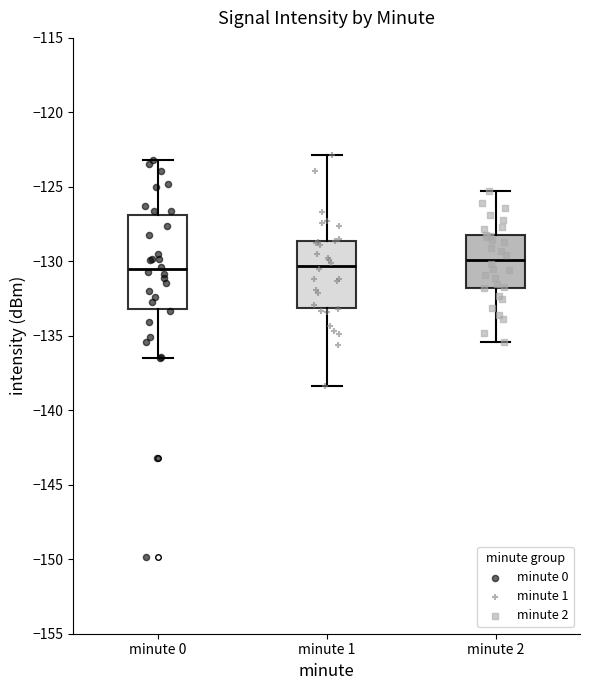

Reading left to right, transcribe this box plot: for each box, give where its median line is, the range the box spans, and where its two whiskers end, as read against the y-axis. The values are not printed on the chart, so give them approximately, as read against the axis.

minute 0: median -130.5, box -133.0 to -127.0, whiskers -136.5 to -123.0
minute 1: median -130.5, box -133.0 to -128.5, whiskers -138.5 to -123.0
minute 2: median -130.0, box -132.0 to -128.0, whiskers -135.5 to -125.5